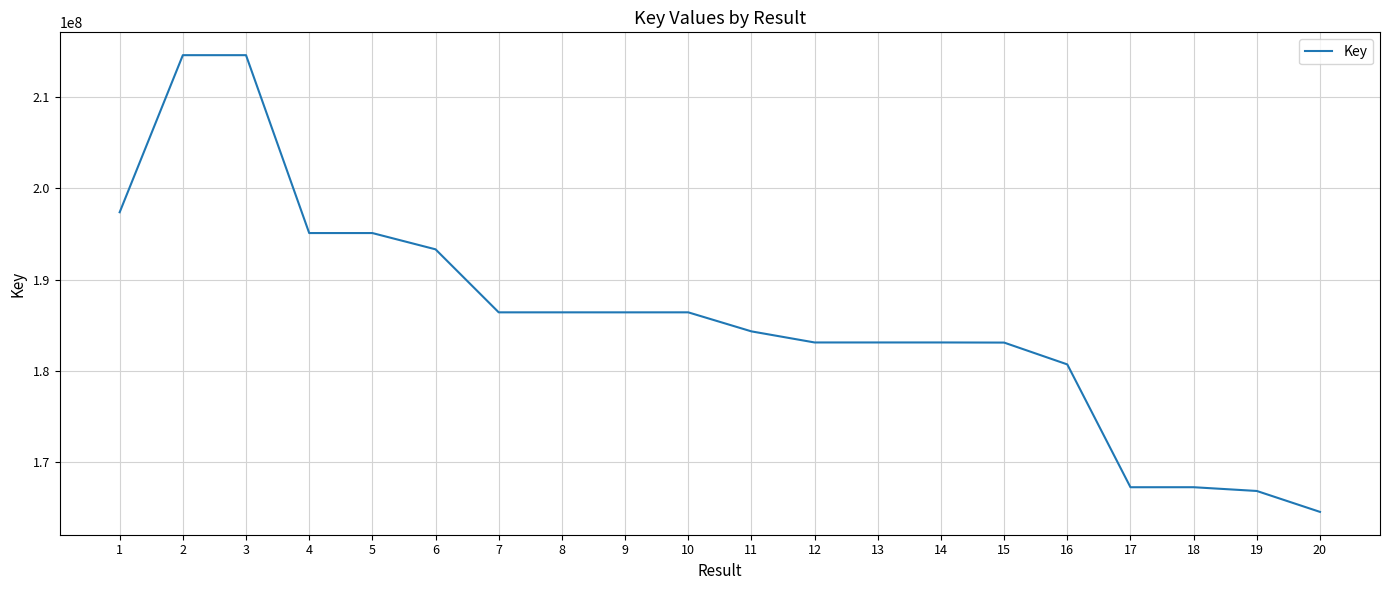

What is the minimum value shown in the chart?

164537587